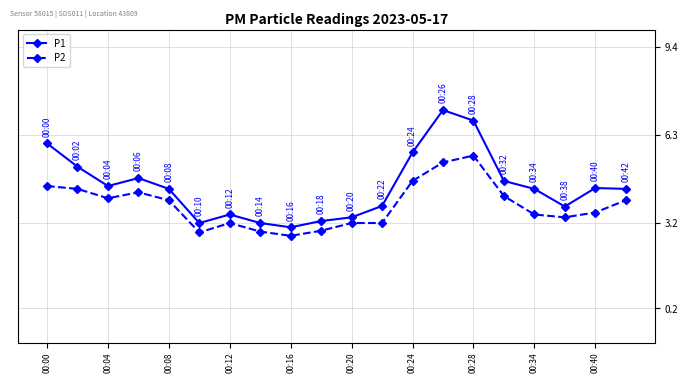

Which series has the largest total across all categories?

P1